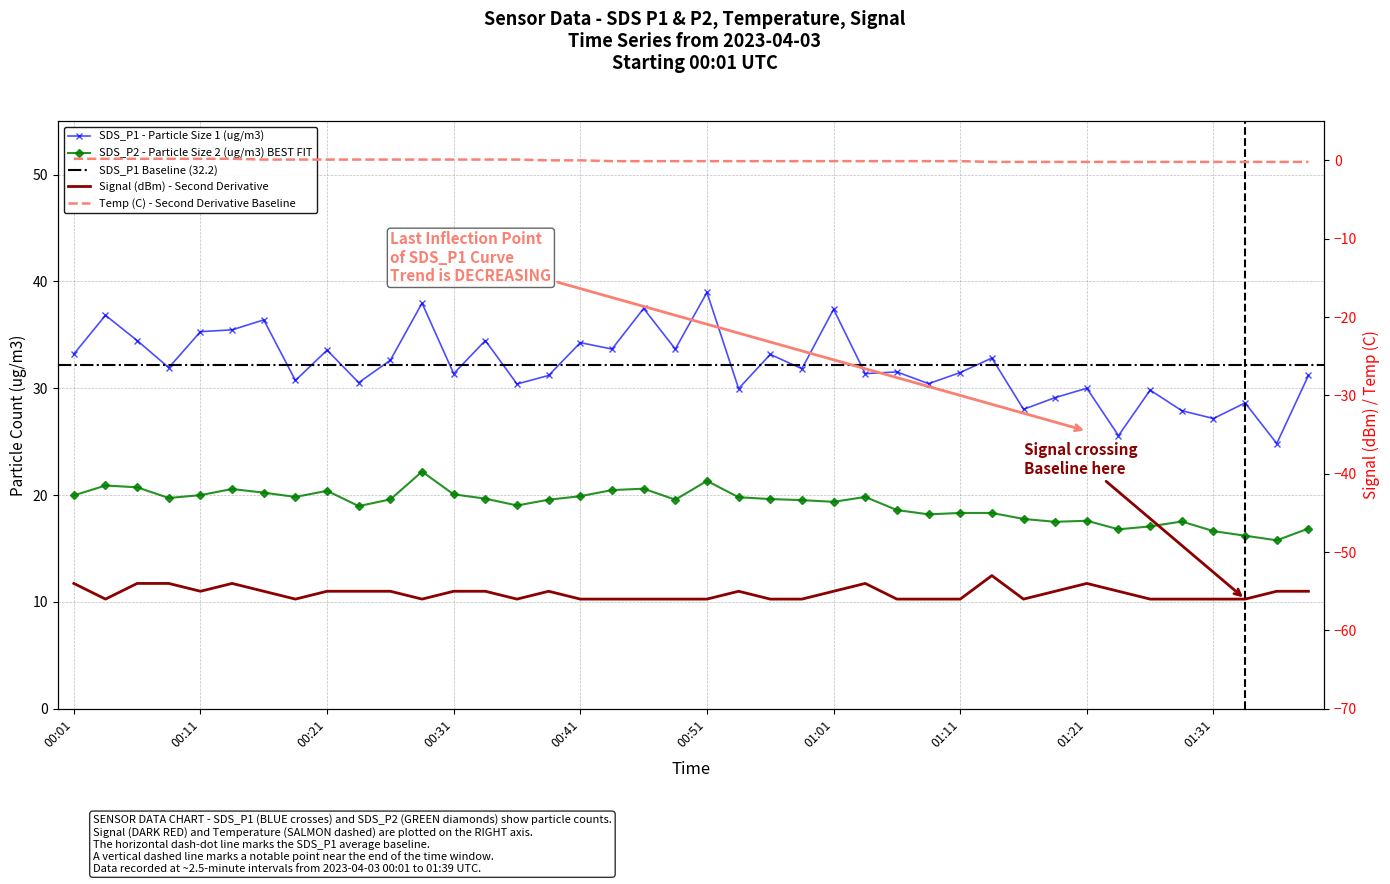

What is the sum of all Temp values?

-1.3